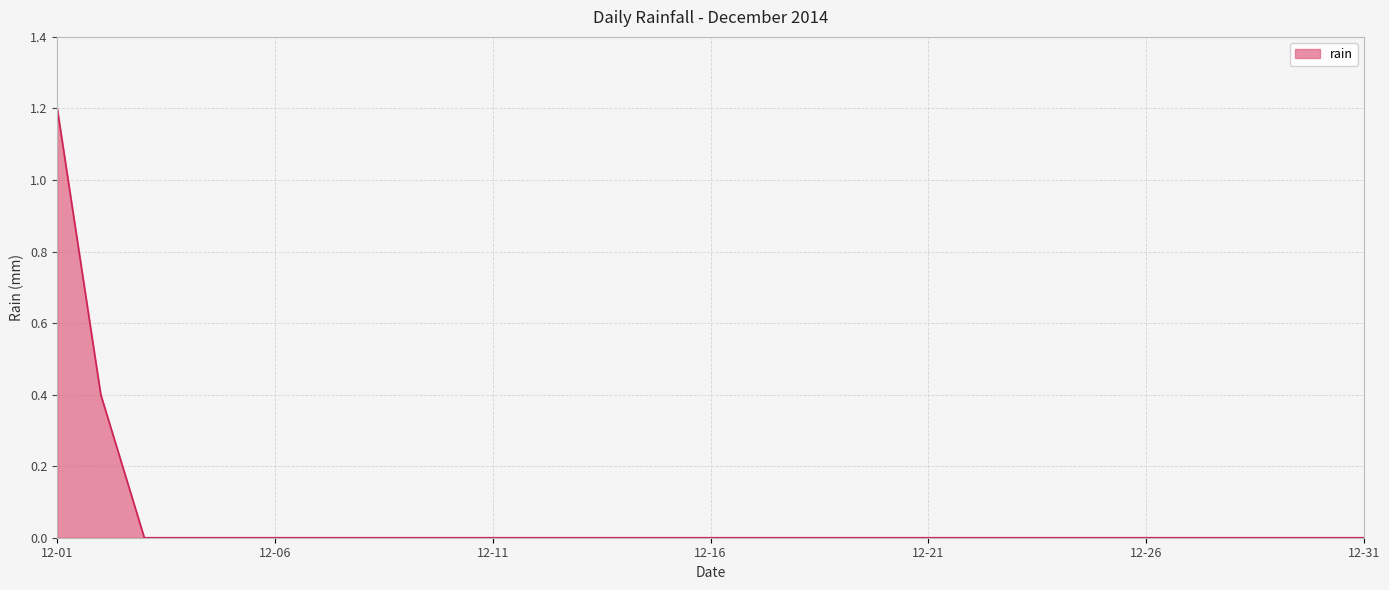

What is the difference between the maximum and minimum values?

1.2